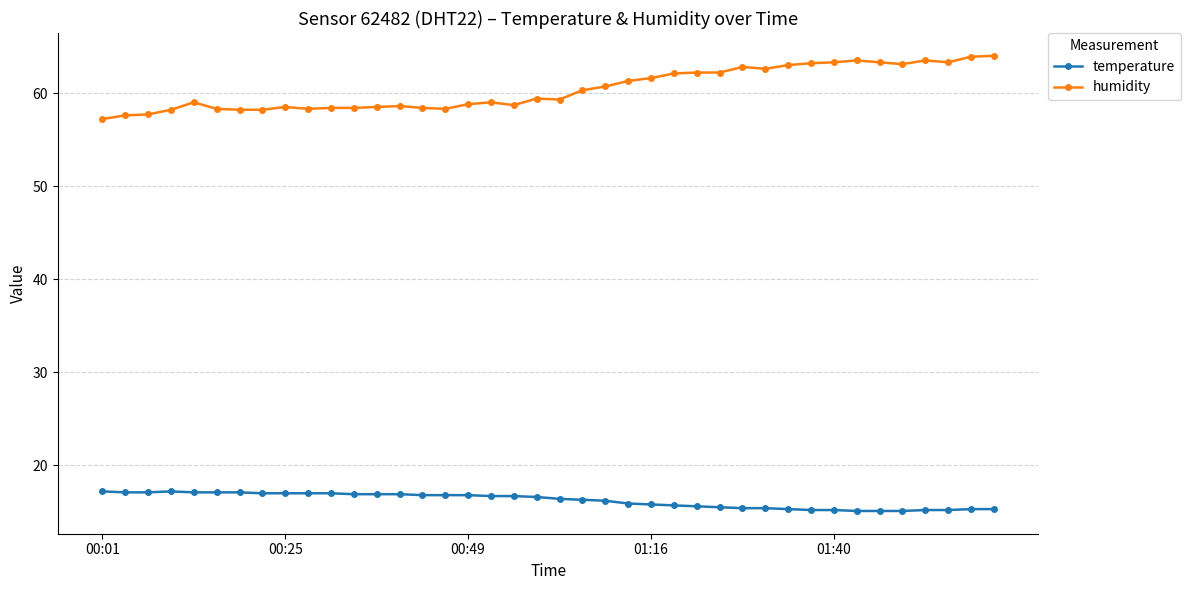

What is the sum of all humidity values?

2416.9